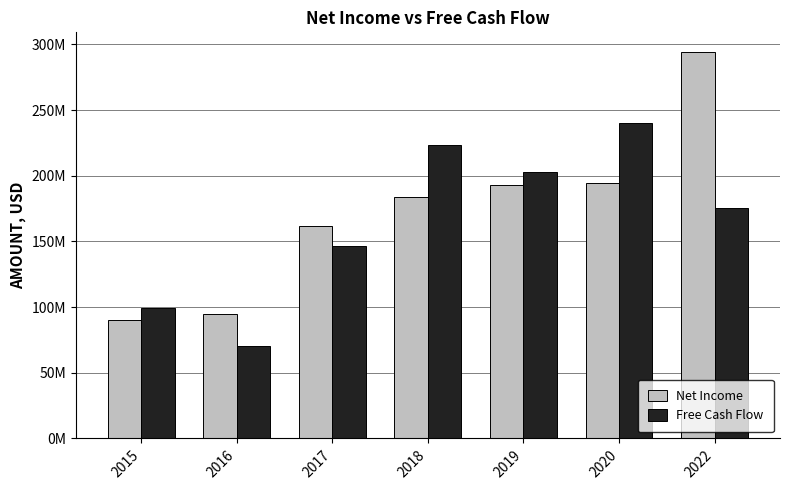

What is the difference between the highest and lowest values at 2017?

15000000